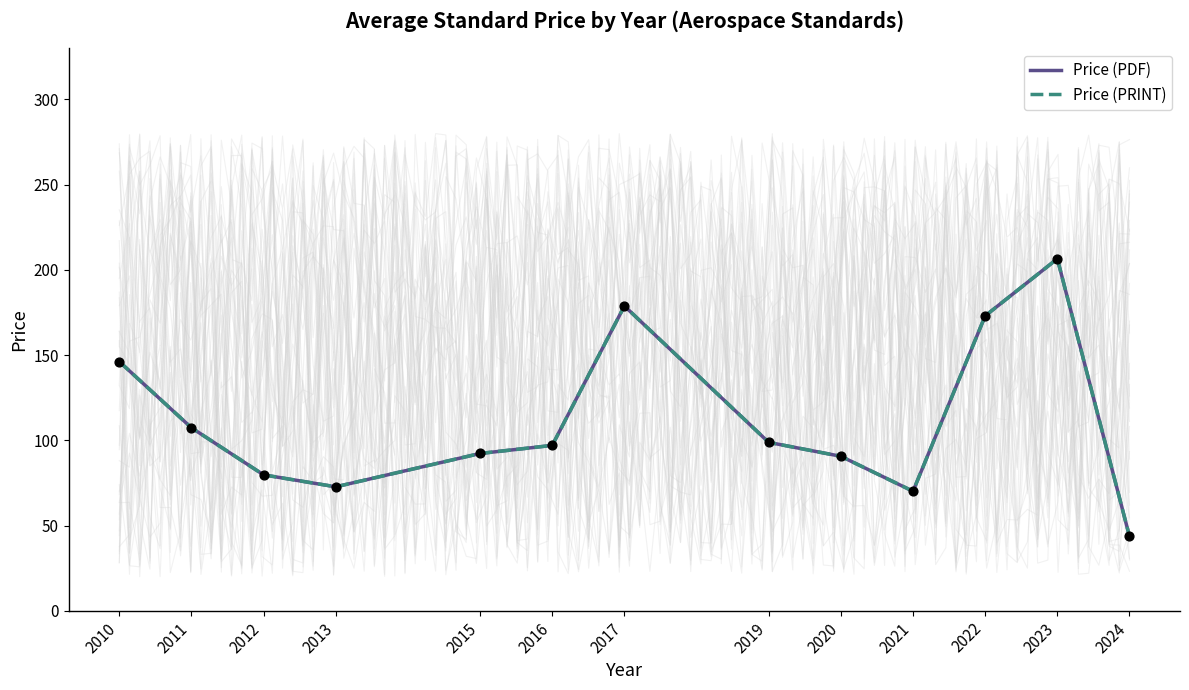

What is the total value across all series at 2013?

145.4